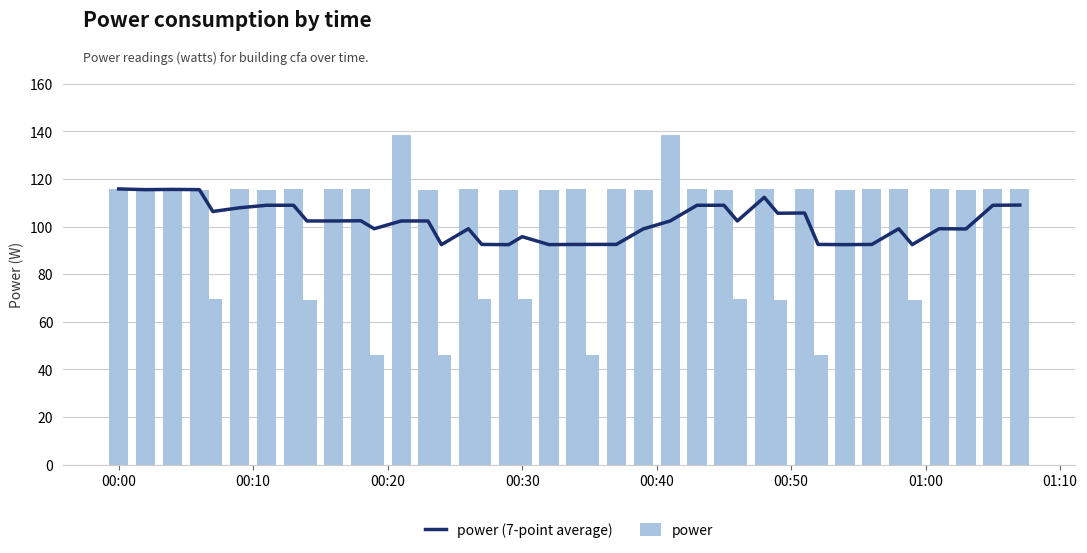

What is the difference between the second highest and minimum values in the power series?

92.4